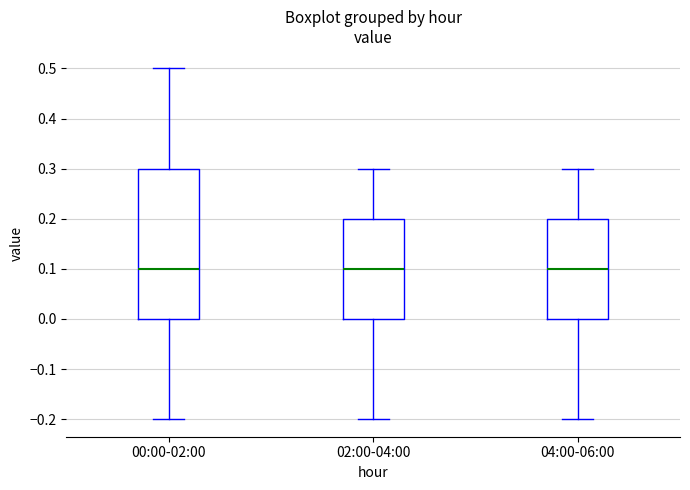

Reading left to right, transcribe this box plot: for each box, give where its median line is, the range the box spans, and where its two whiskers end, as read against the y-axis. The values are not printed on the chart, so give them approximately, as read against the axis.

00:00-02:00: median 0.1, box 0.0 to 0.3, whiskers -0.2 to 0.5
02:00-04:00: median 0.1, box 0.0 to 0.2, whiskers -0.2 to 0.3
04:00-06:00: median 0.1, box 0.0 to 0.2, whiskers -0.2 to 0.3